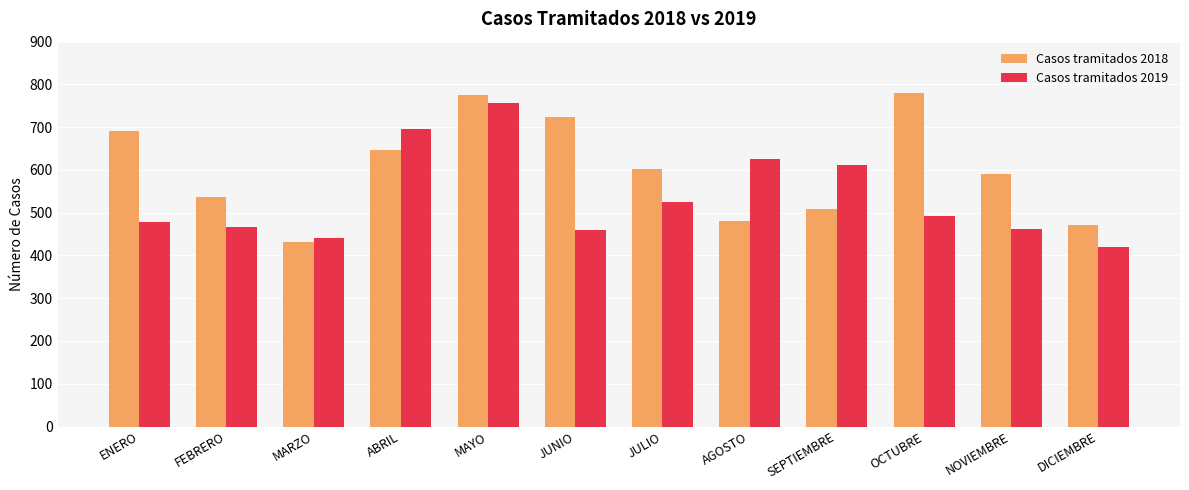

What is the label of the 11th bar from the left?

NOVIEMBRE